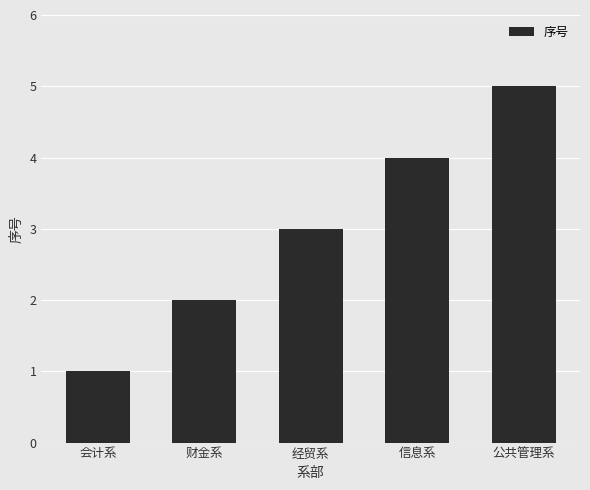

Count the values in the range 2 to 4.

3